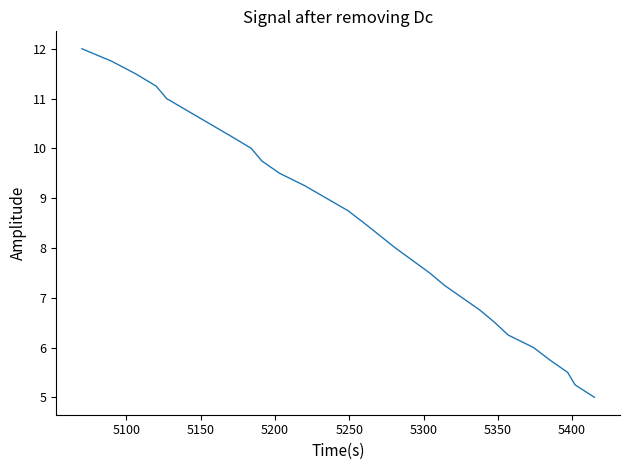

The chart shows a value of 3.1 at 27. True or false?

False